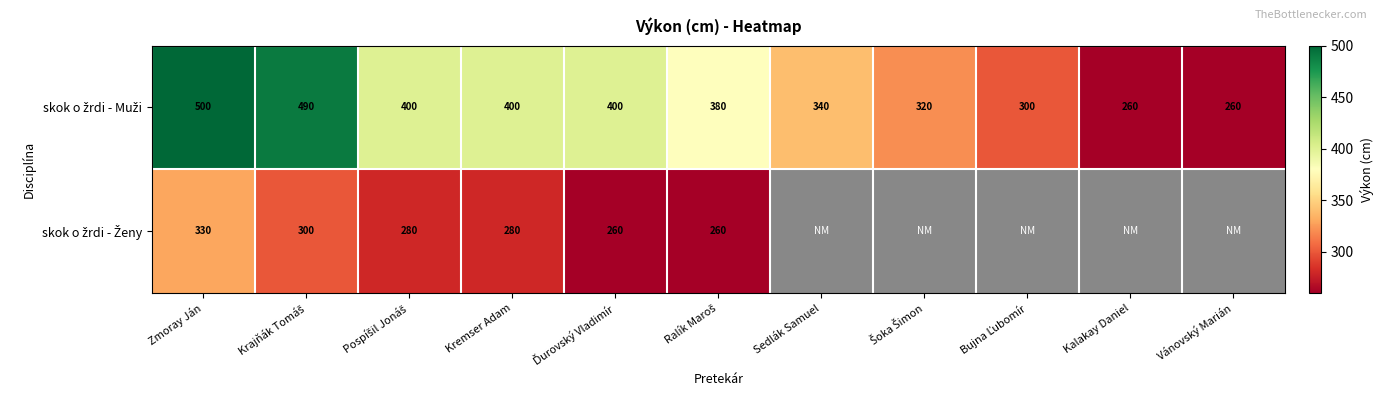

What is the total value across all series at Kremser Adam?

680